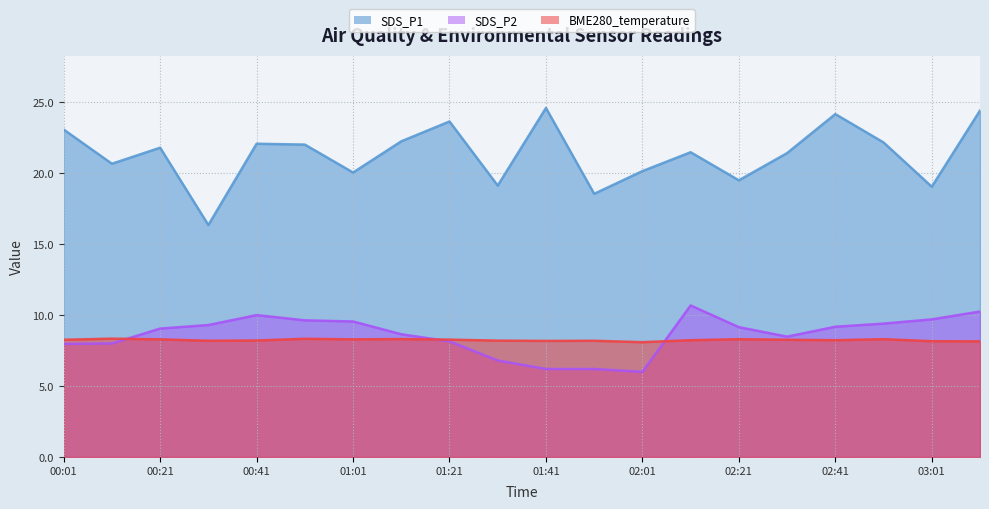

How many interior local valleys does the SDS_P1 series have?

7